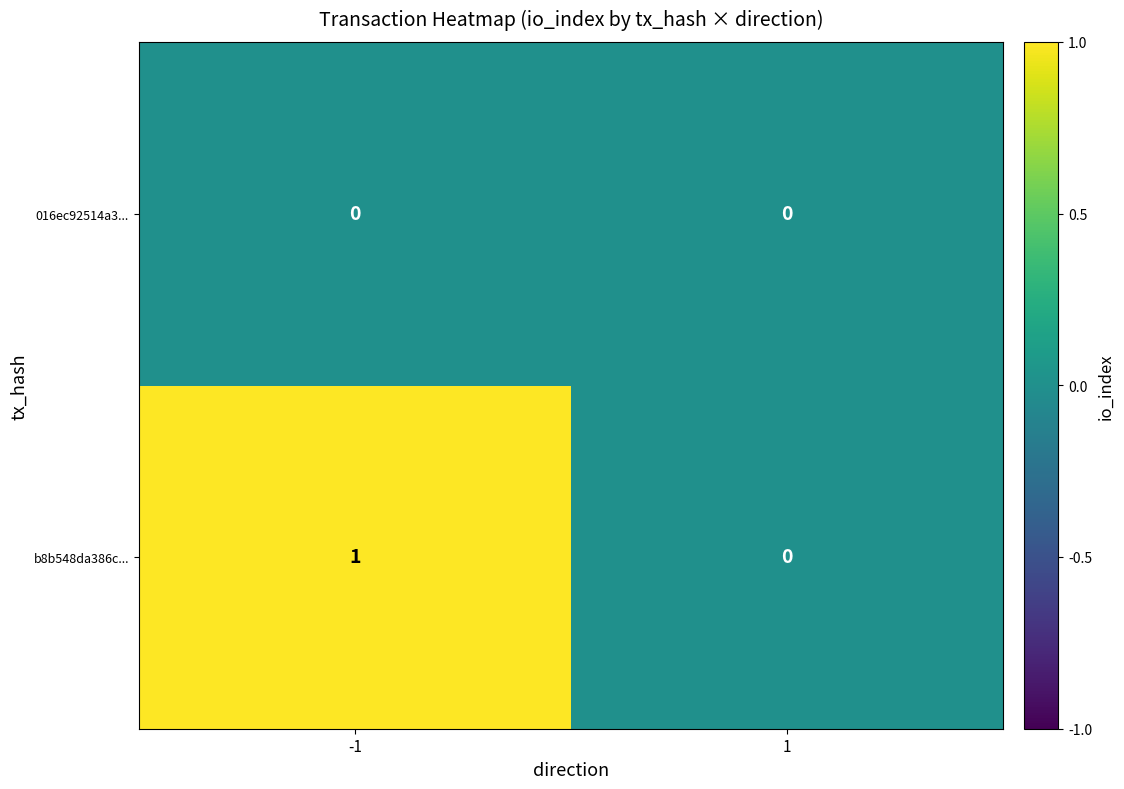

What is the difference between the highest and lowest values at -1?

1